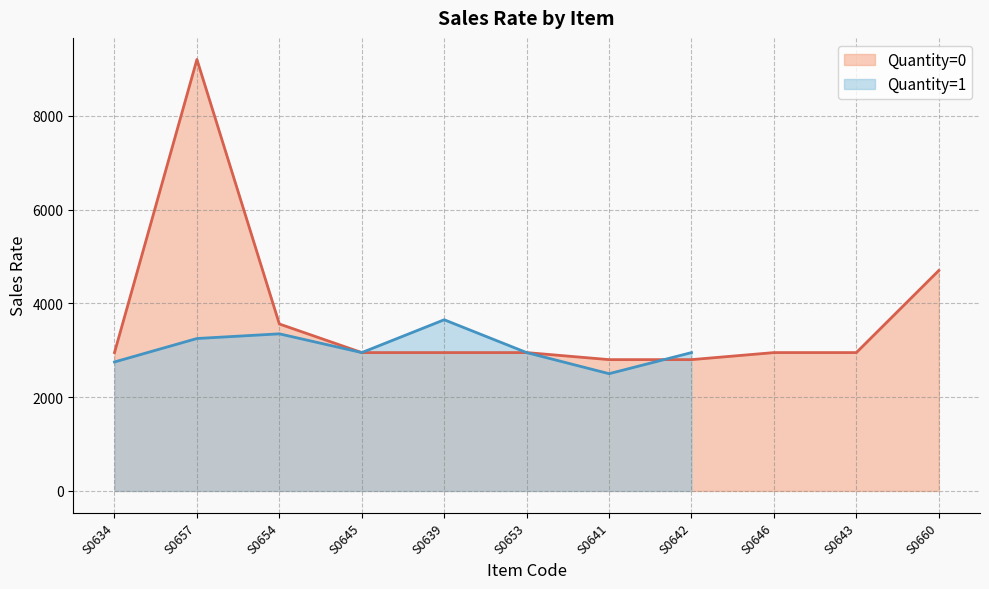

What is the difference between the maximum and minimum values?

6700